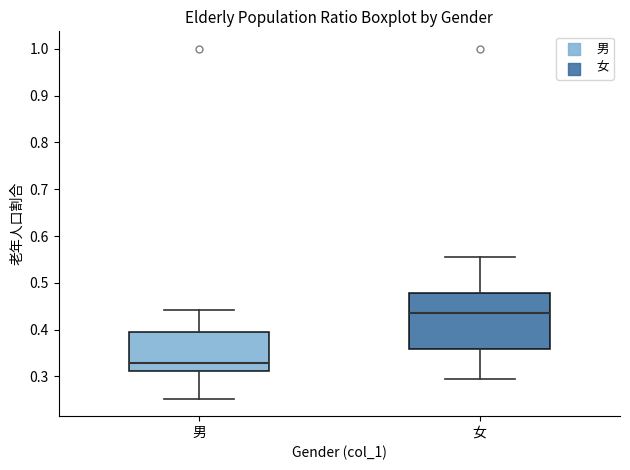

Comparing the boxes themselves (not the whiskers), which one is the tallest?

女